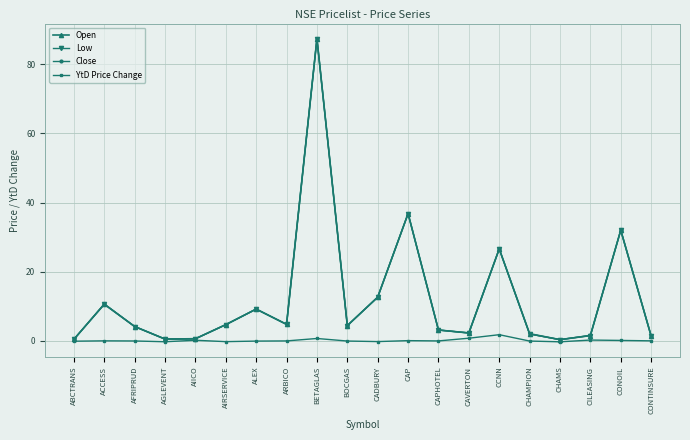

True or false: YtD Price Change has more than 1 interior local peaks.

True